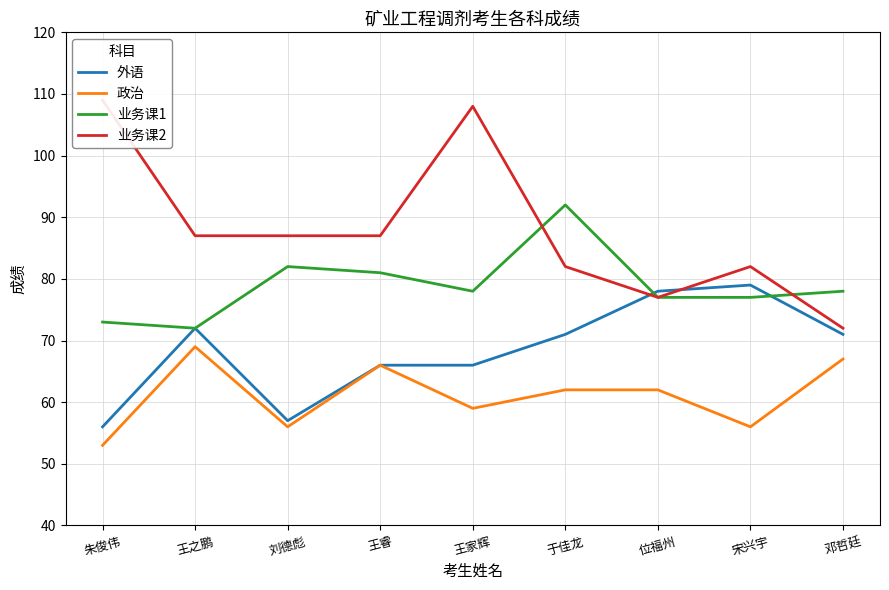

What is the difference between the 政治 values at 位福州 and 王之鹏?

7